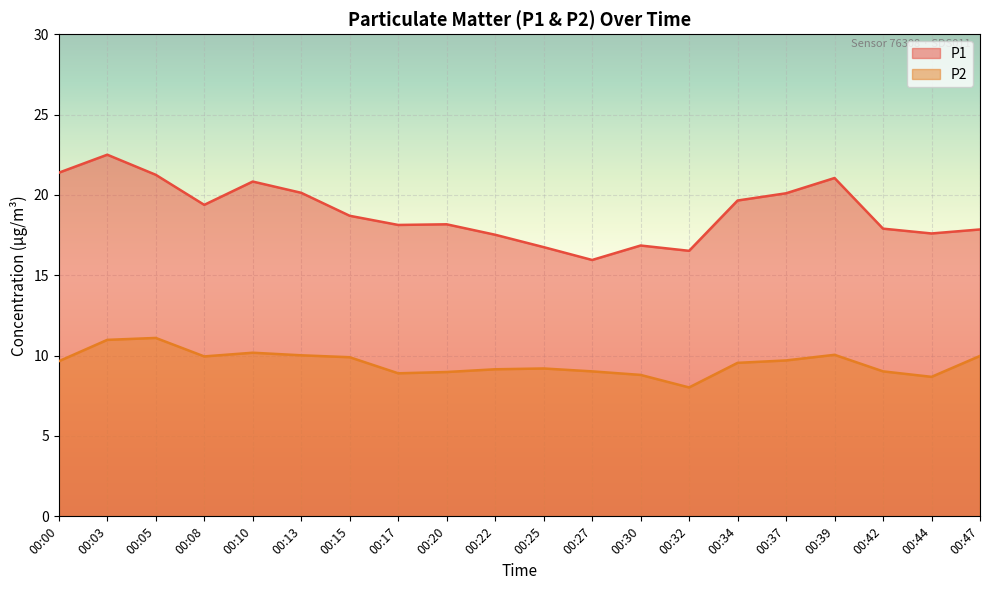

Reading left to right, transcribe all the data shown in this chart.

P1: 00:00=21.4	00:03=22.5	00:05=21.2	00:08=19.4	00:10=20.8	00:13=20.1	00:15=18.7	00:17=18.1	00:20=18.2	00:22=17.5	00:25=16.8	00:27=15.9	00:30=16.9	00:32=16.5	00:34=19.6	00:37=20.1	00:39=21.1	00:42=17.9	00:44=17.6	00:47=17.9
P2: 00:00=9.7	00:03=11.0	00:05=11.1	00:08=9.9	00:10=10.2	00:13=10.0	00:15=9.9	00:17=8.9	00:20=9.0	00:22=9.2	00:25=9.2	00:27=9.0	00:30=8.8	00:32=8.0	00:34=9.6	00:37=9.7	00:39=10.1	00:42=9.0	00:44=8.7	00:47=10.0